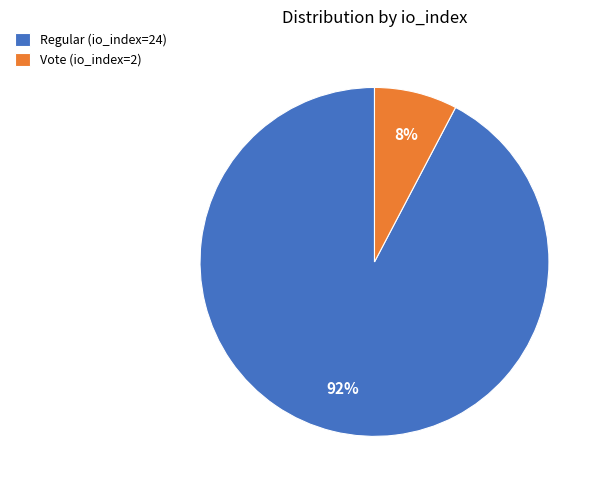

To the nearest percent, what percentage of the pie is Regular (io_index=24)?

92%